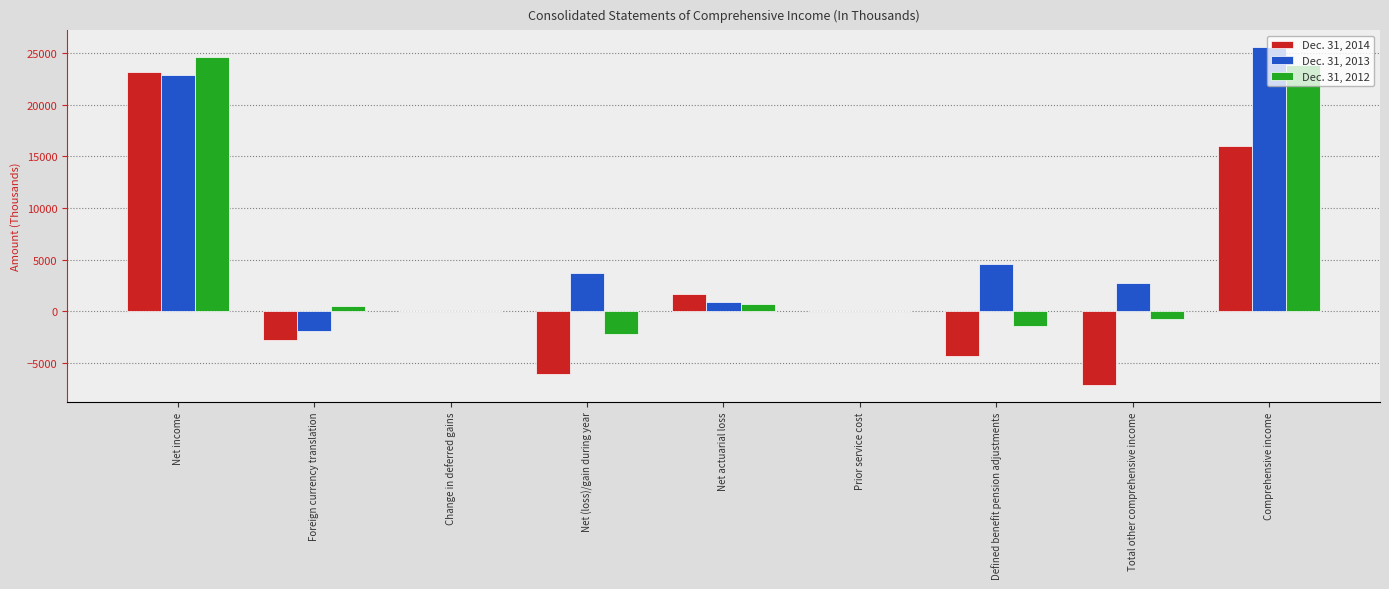

Which series has the largest range (max minus min)?

Dec. 31, 2014